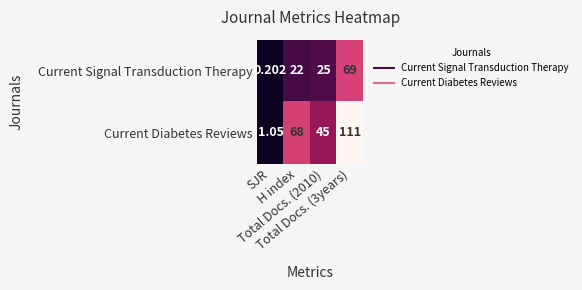

At which category is the sum across all series the highest?

Total Docs. (3years)